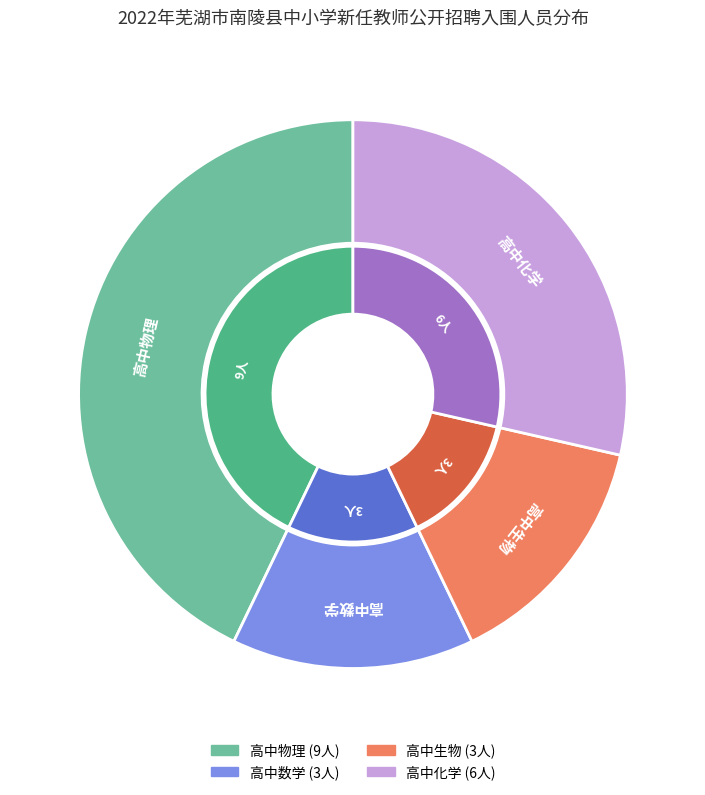

Which slice is the smallest?

高中数学